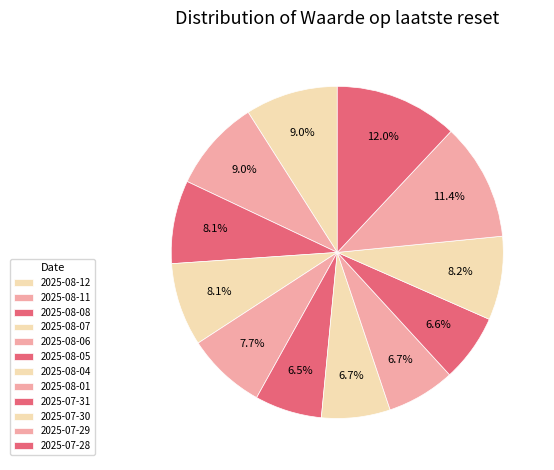

Rank the categories by value from lowest to highest.

2025-08-05, 2025-07-31, 2025-08-01, 2025-08-04, 2025-08-06, 2025-08-08, 2025-08-07, 2025-07-30, 2025-08-11, 2025-08-12, 2025-07-29, 2025-07-28